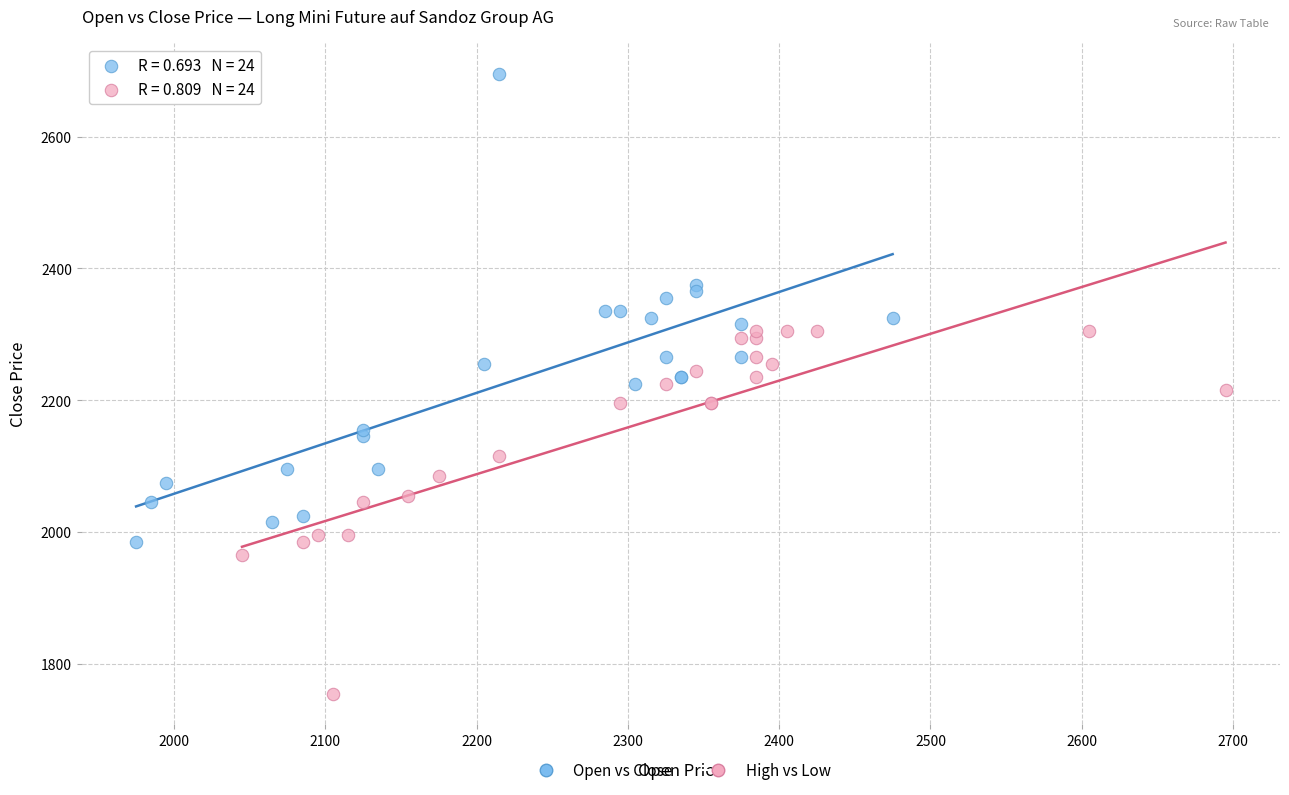

Which series reaches the minimum Y coordinate?

High vs Low